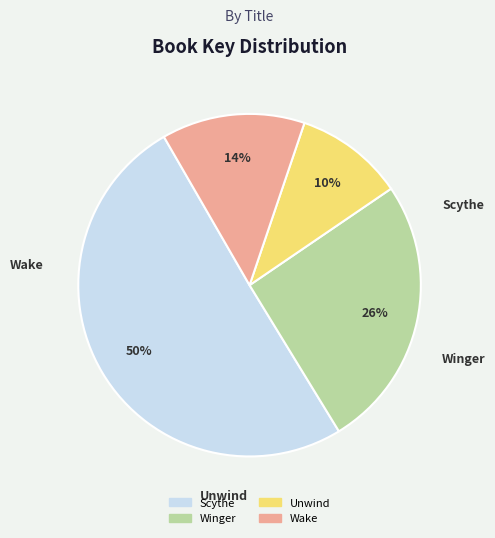

To the nearest percent, what is the difference between the Unwind and Winger slice percentages?

16%